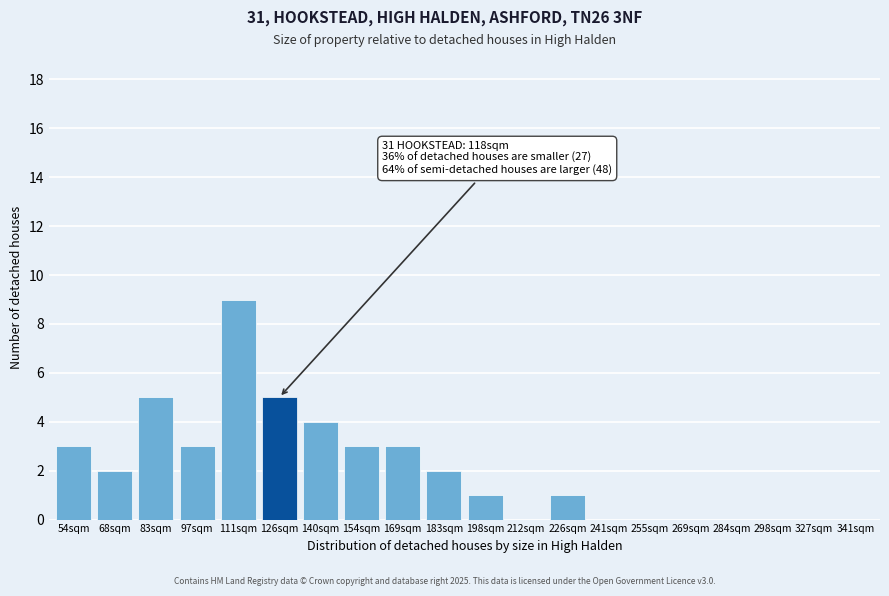

Reading right to left, what are all the values shown in this chart?

341sqm=0	327sqm=0	298sqm=0	284sqm=0	269sqm=0	255sqm=0	241sqm=0	226sqm=1	212sqm=0	198sqm=1	183sqm=2	169sqm=3	154sqm=3	140sqm=4	126sqm=5	111sqm=9	97sqm=3	83sqm=5	68sqm=2	54sqm=3